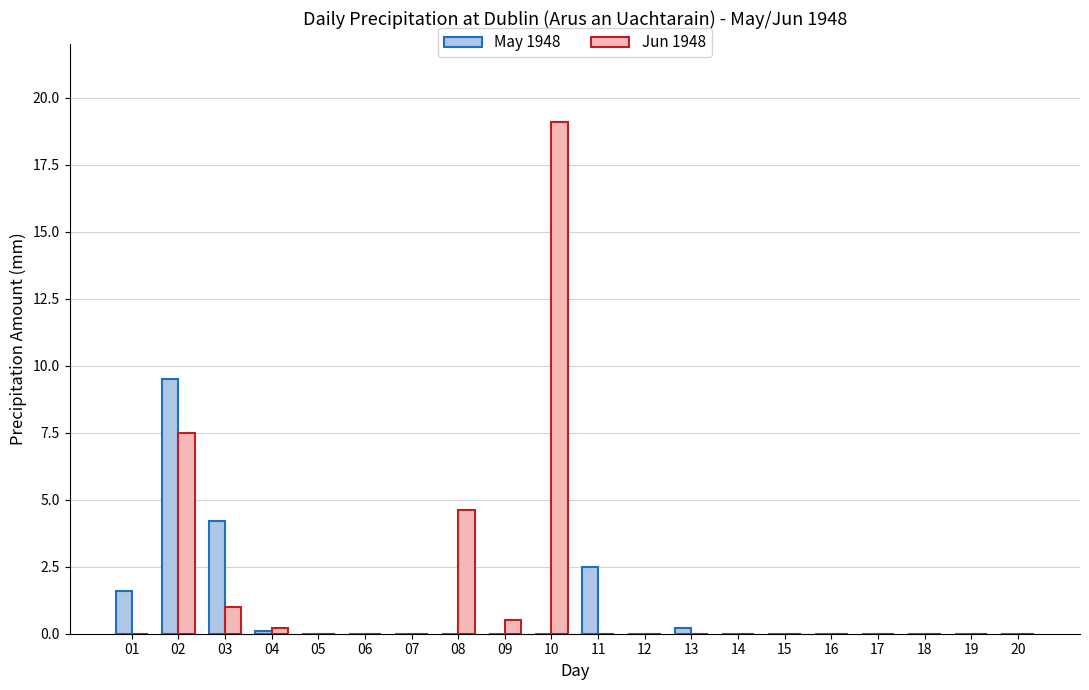

Reading left to right, what are all the values shown in this chart?

May 1948: 01=1.6	02=9.5	03=4.2	04=0.1	05=0.0	06=0.0	07=0.0	08=0.0	09=0.0	10=0.0	11=2.5	12=0.0	13=0.2	14=0.0	15=0.0	16=0.0	17=0.0	18=0.0	19=0.0	20=0.0
Jun 1948: 01=0.0	02=7.5	03=1.0	04=0.2	05=0.0	06=0.0	07=0.0	08=4.6	09=0.5	10=19.1	11=0.0	12=0.0	13=0.0	14=0.0	15=0.0	16=0.0	17=0.0	18=0.0	19=0.0	20=0.0